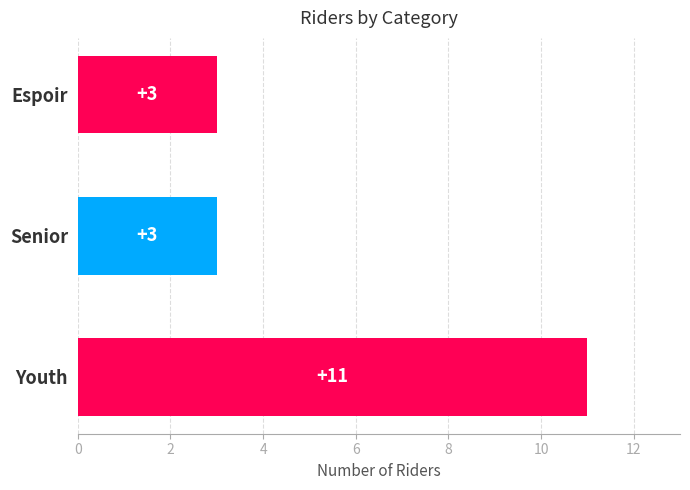

How many bars are there in total?

3